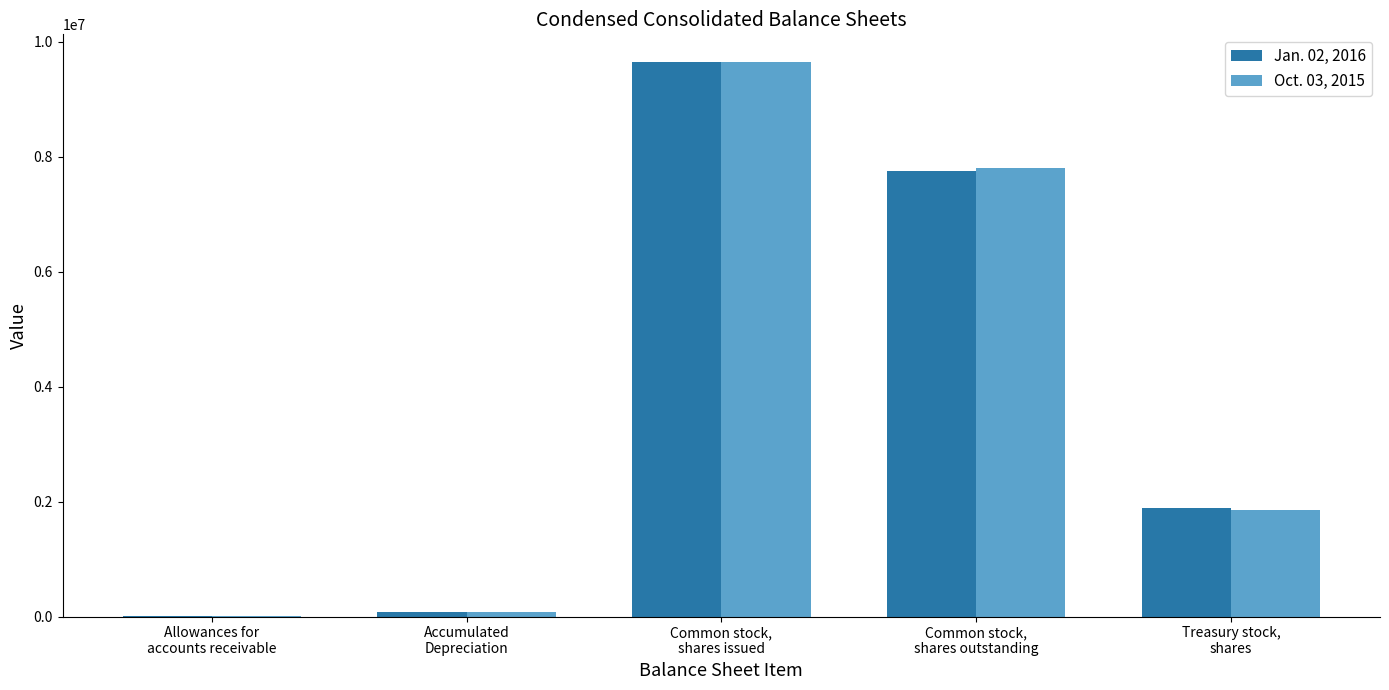

What is the greatest value displayed?

9646972